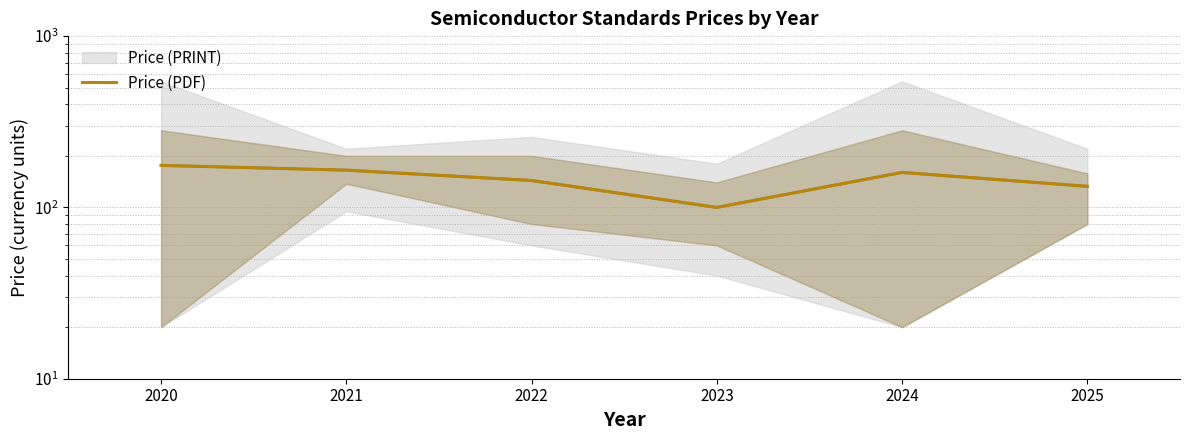

What is the value of the 4th point from the left?

100.0